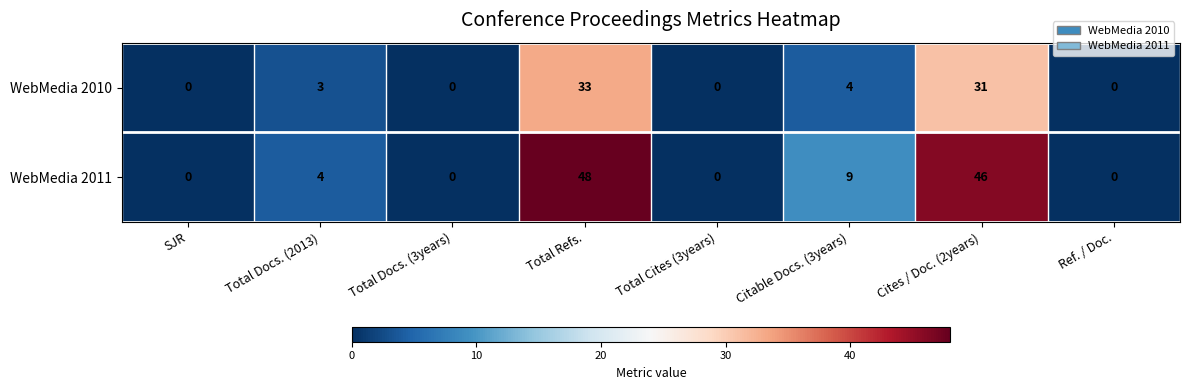

What is the highest value of the WebMedia 2010 series?

33